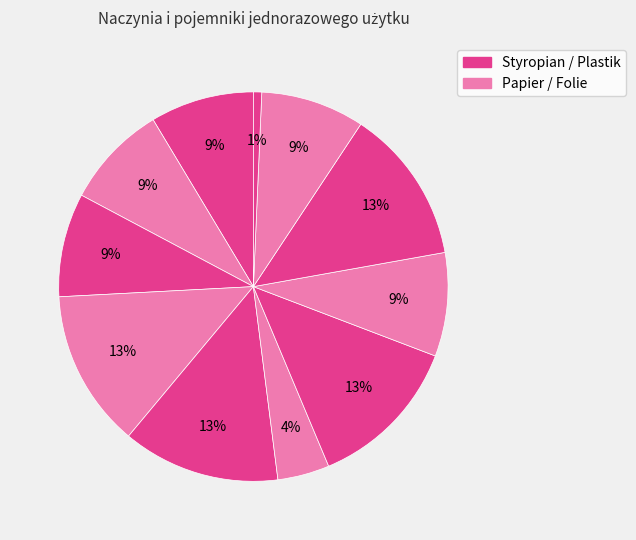

Does any single category account for the majority?

No